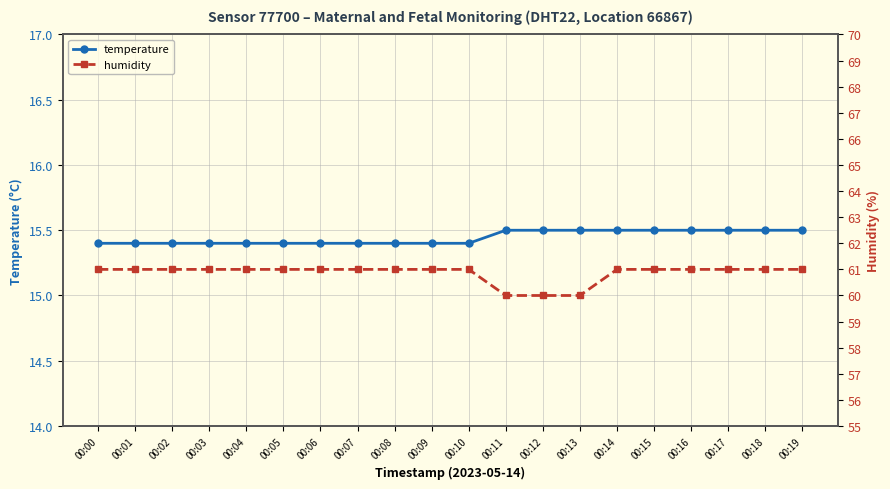

What is the difference between the maximum and minimum values in the humidity series?

1.0